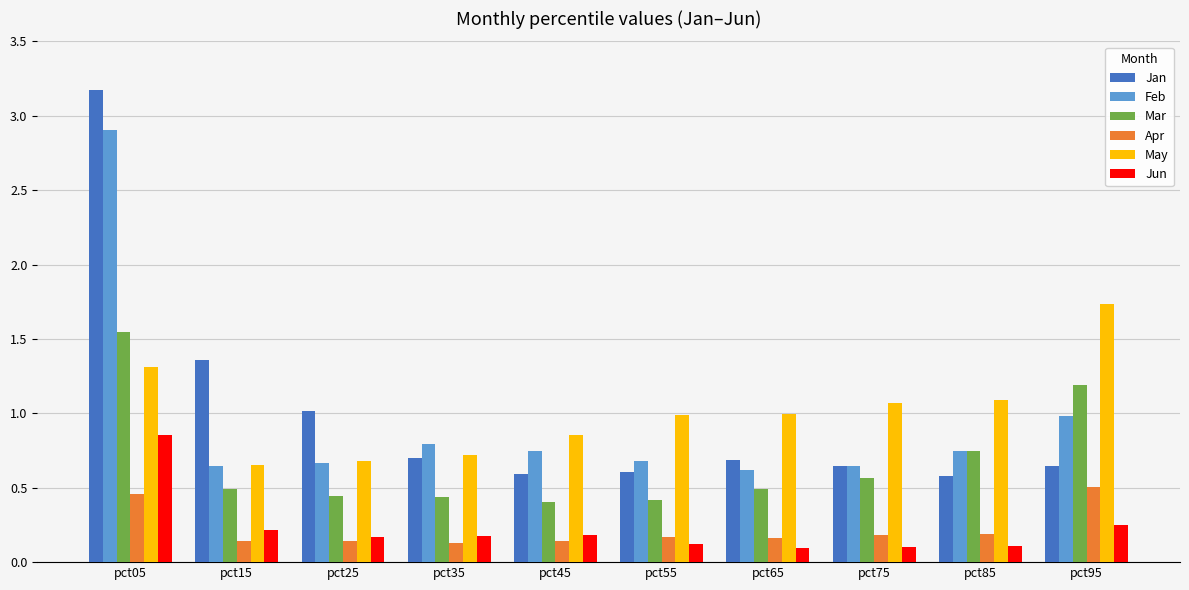

Is the value of Apr at pct85 greater than the value of Mar at pct75?

No